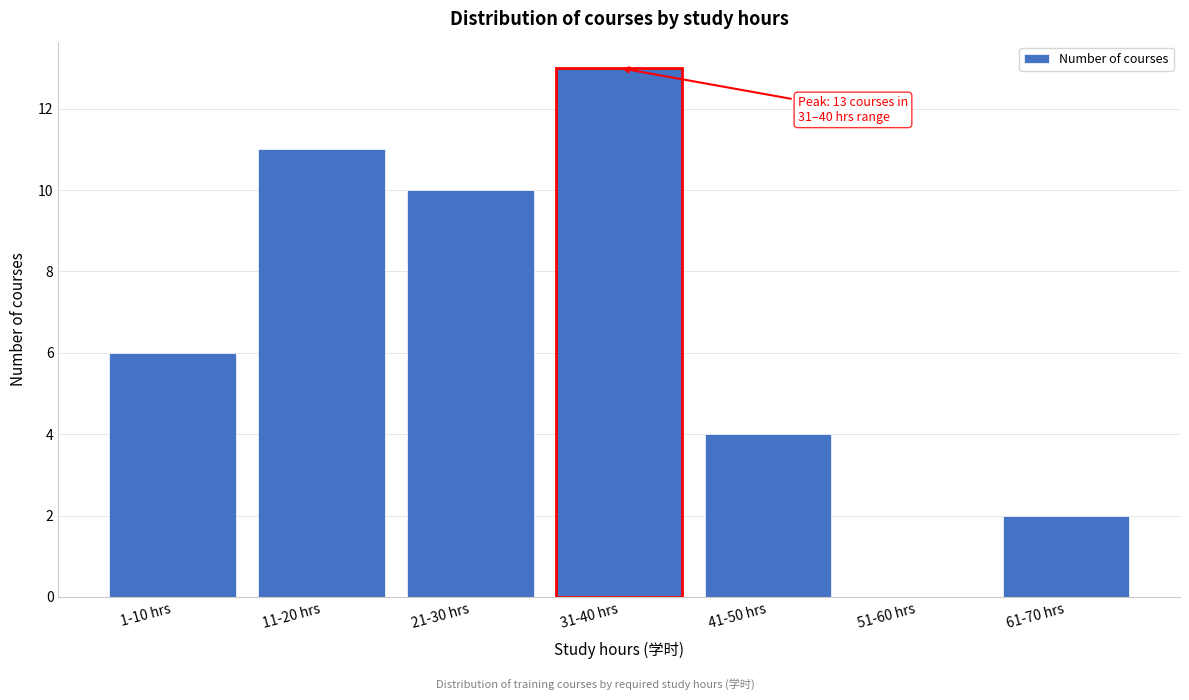

Reading left to right, what are all the values shown in this chart?

1-10 hrs=6	11-20 hrs=11	21-30 hrs=10	31-40 hrs=13	41-50 hrs=4	51-60 hrs=0	61-70 hrs=2